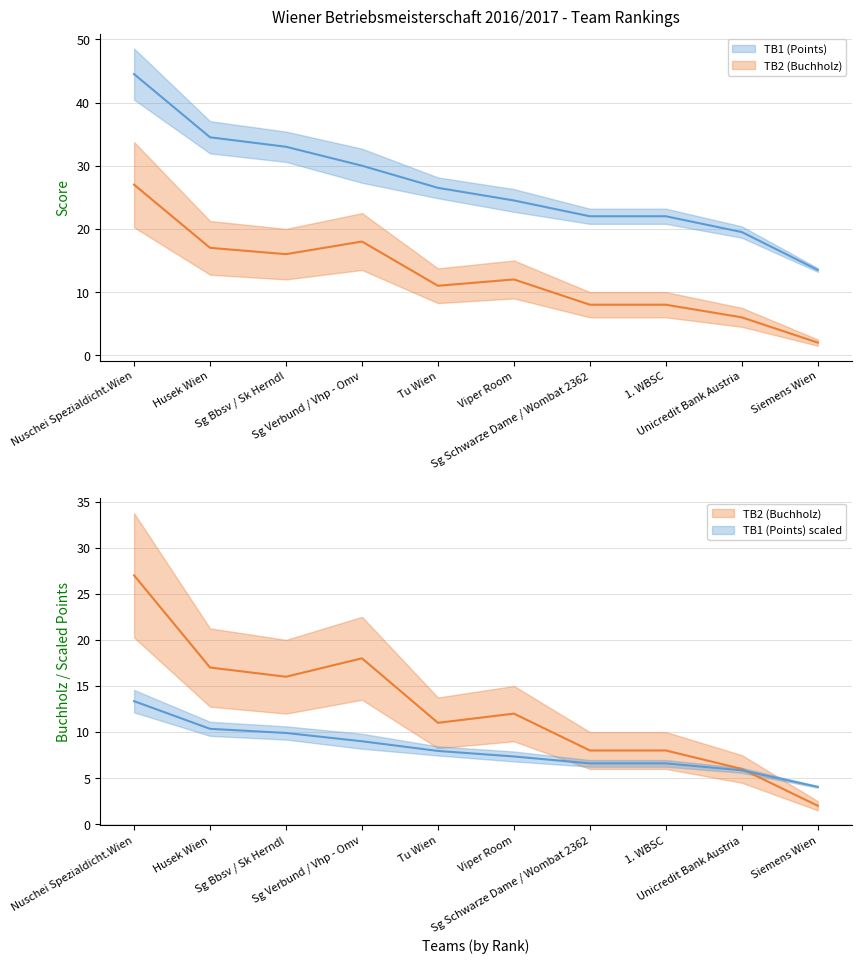

True or false: TB2 (Buchholz) and TB1 (Points) scaled intersect in this chart.

True